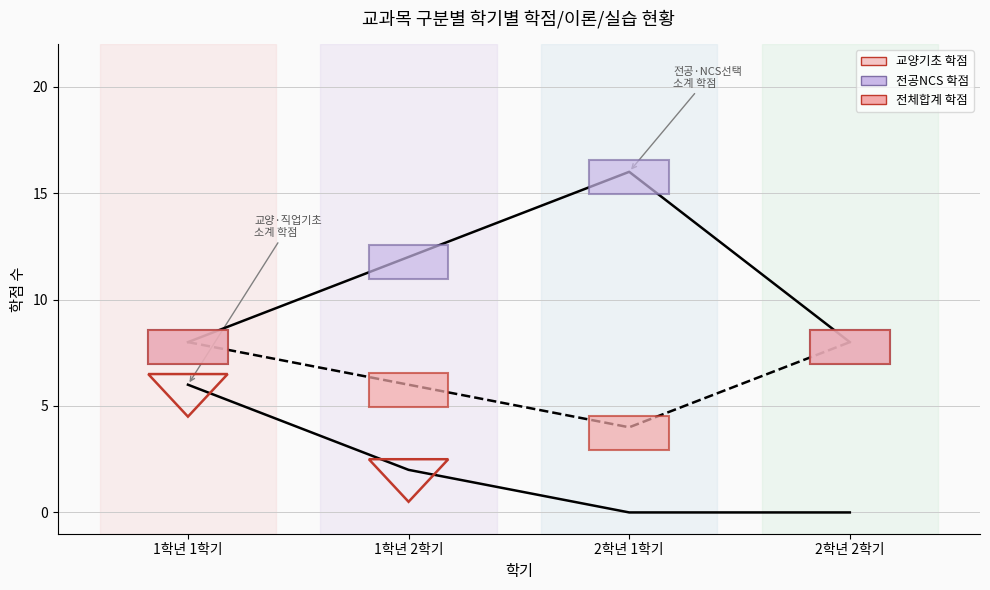

True or false: 전공NCS 학점 and 교양기초 학점 cross at least once.

False